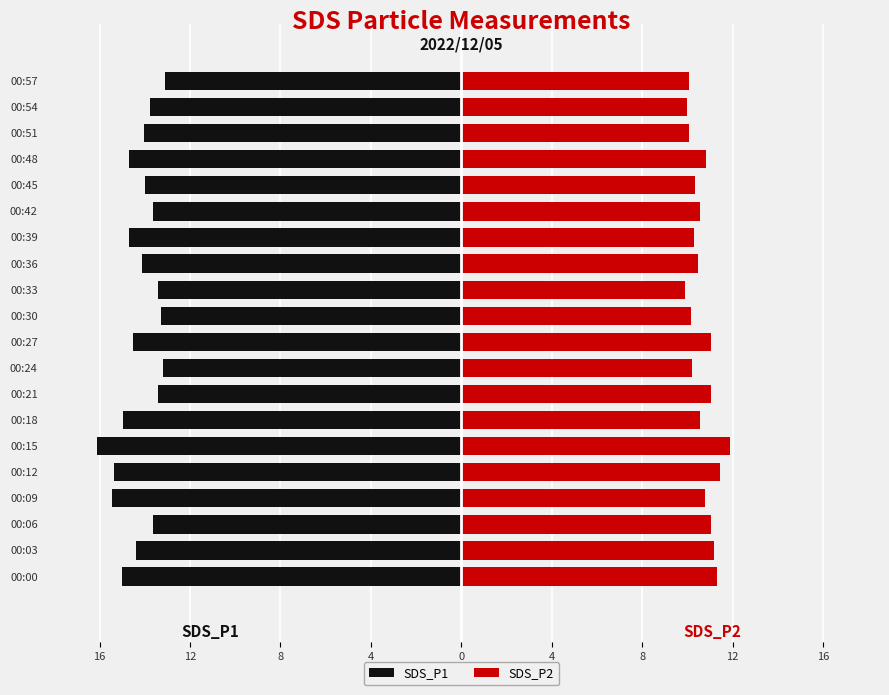

The value of SDS_P1 at 00:09 is -22.6. True or false?

False